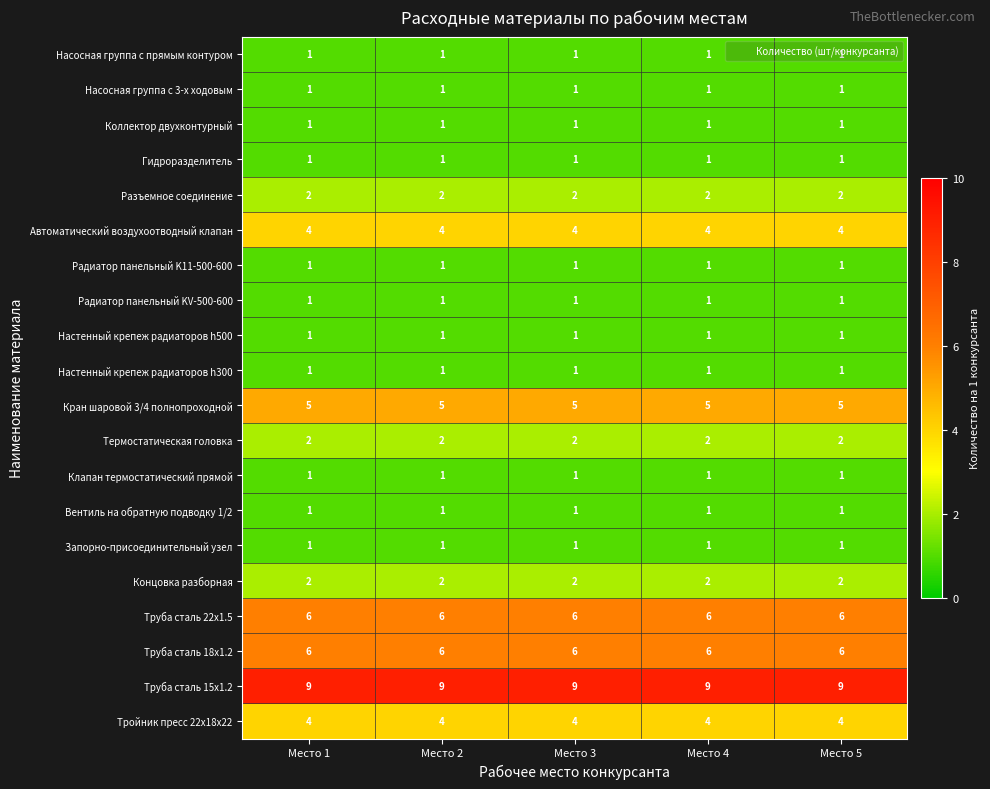

What is the approximate value of Тройник пресс 22х18х22 at Место 2?

4